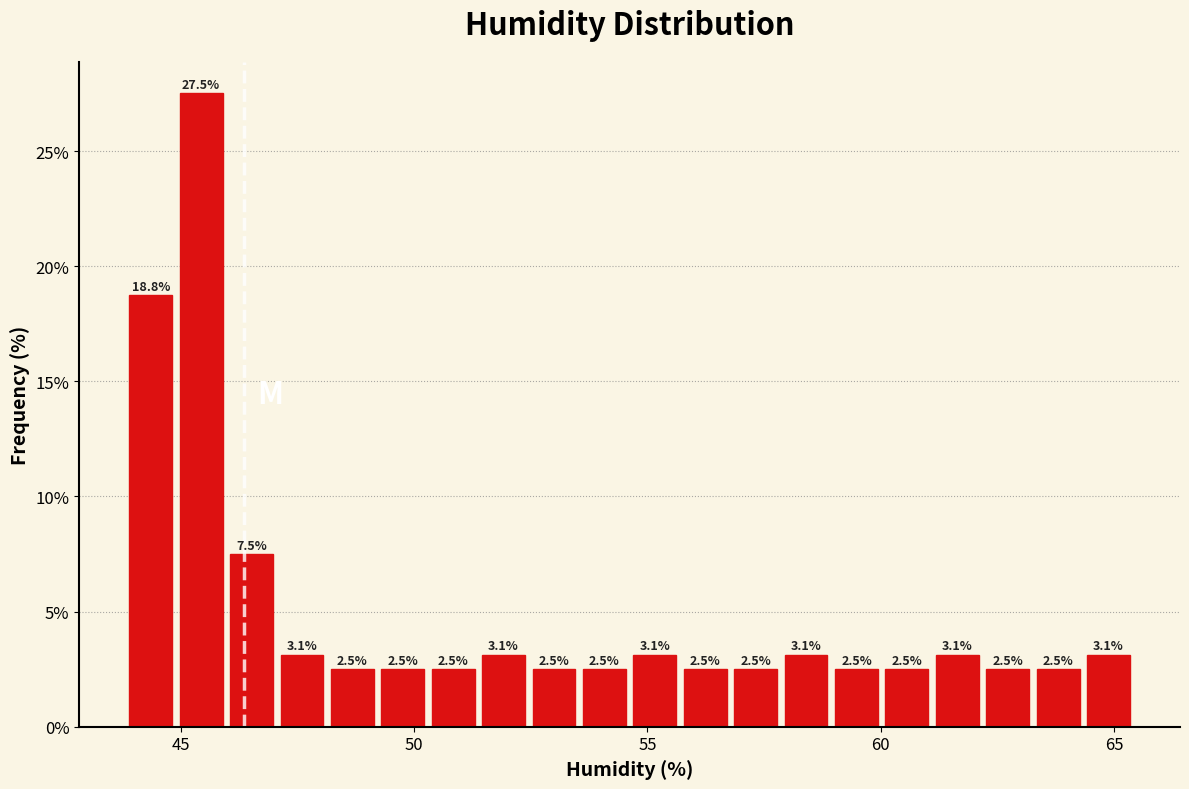

Read against the x-axis, roughly where is the centre of the tallest bar?

45.5